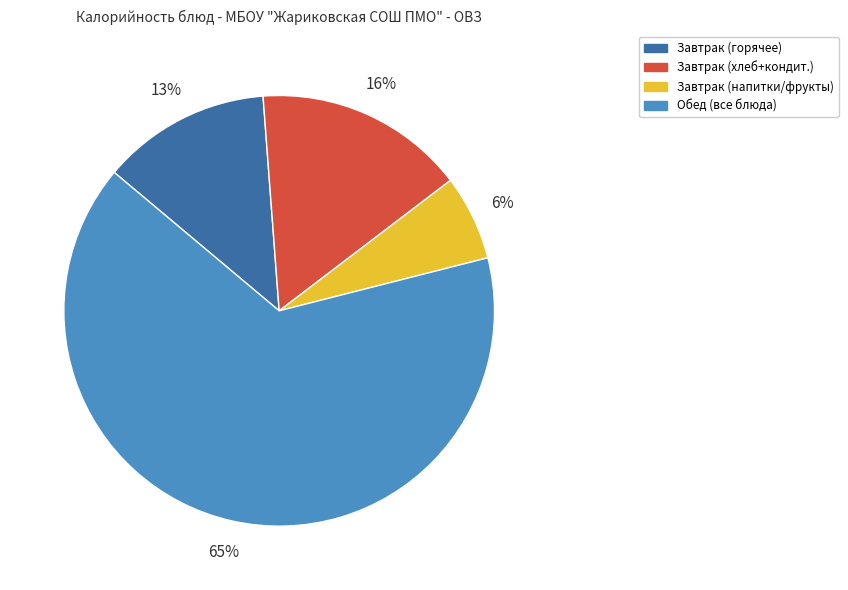

To the nearest percent, what is the average slice percentage?

25%